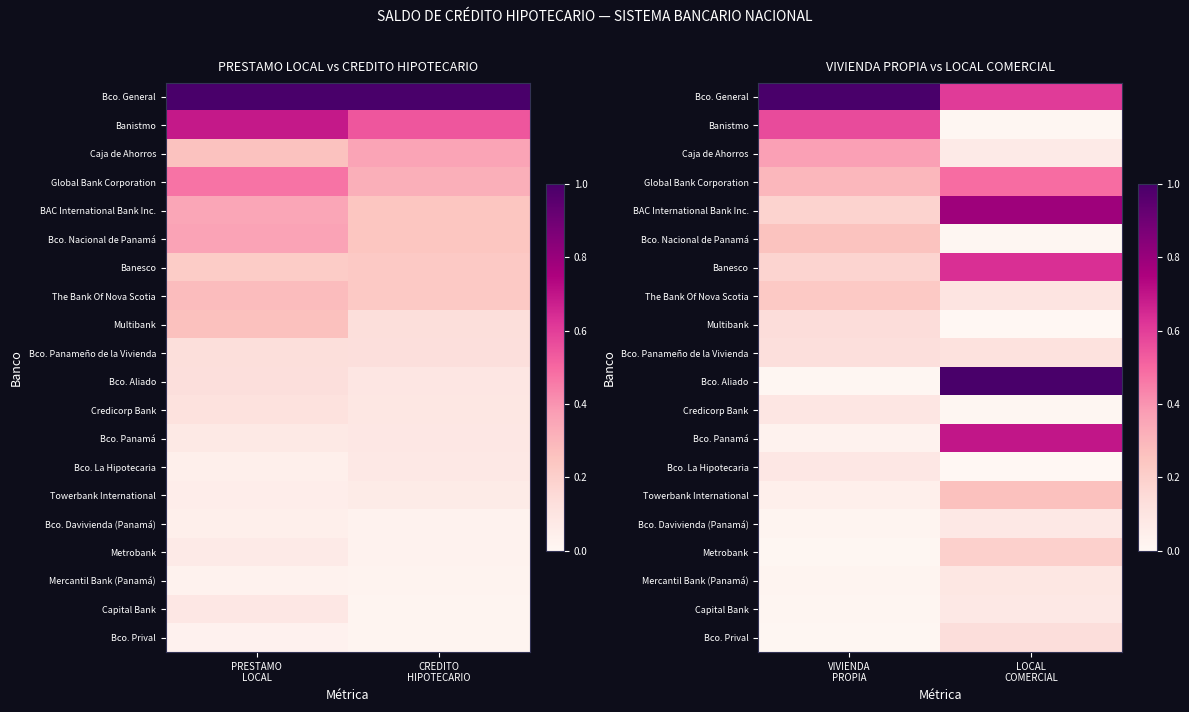

Which series has the largest range (max minus min)?

Bco. Aliado